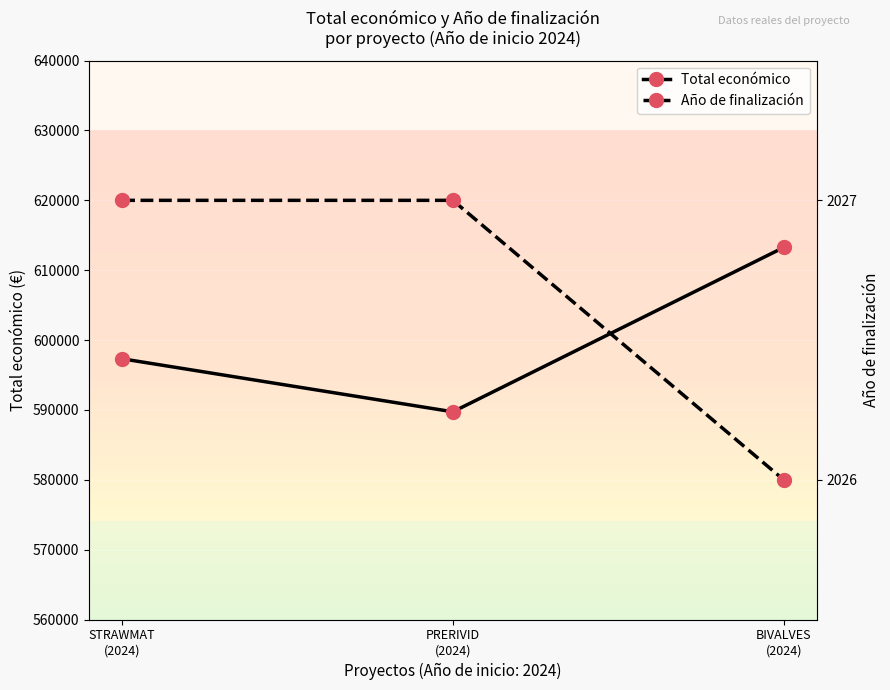

At how many categories does at least one series exceed 77866?

3